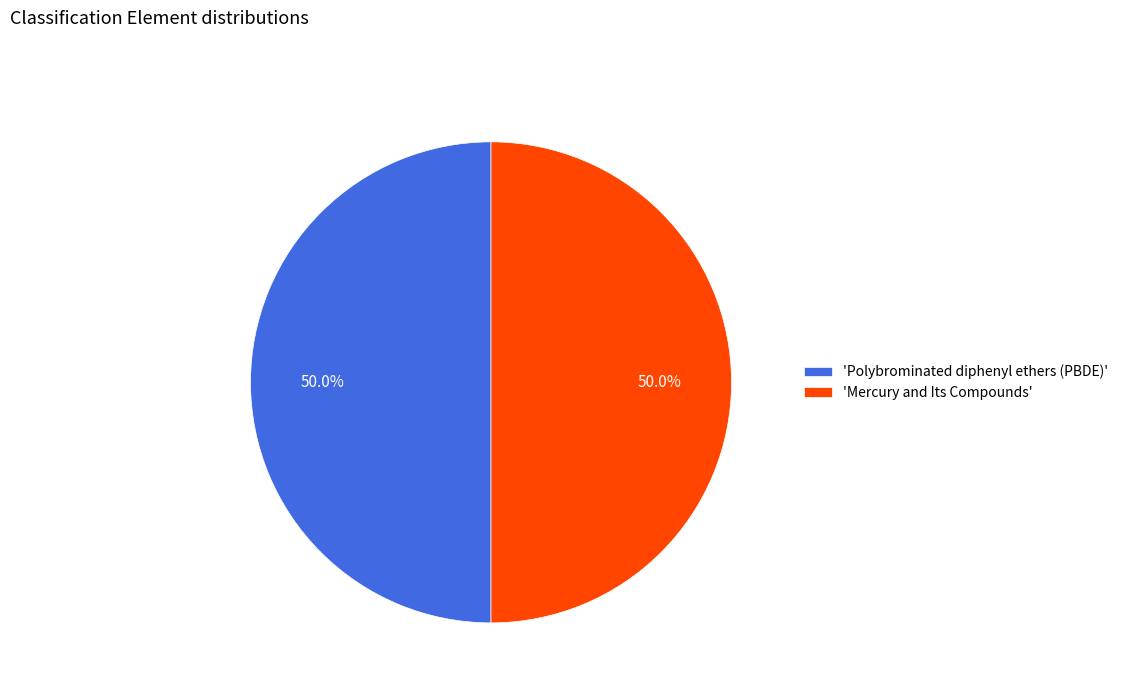

Approximately how many times larger is the value at 'Mercury and Its Compounds' compared to 'Polybrominated diphenyl ethers (PBDE)'?

1.0